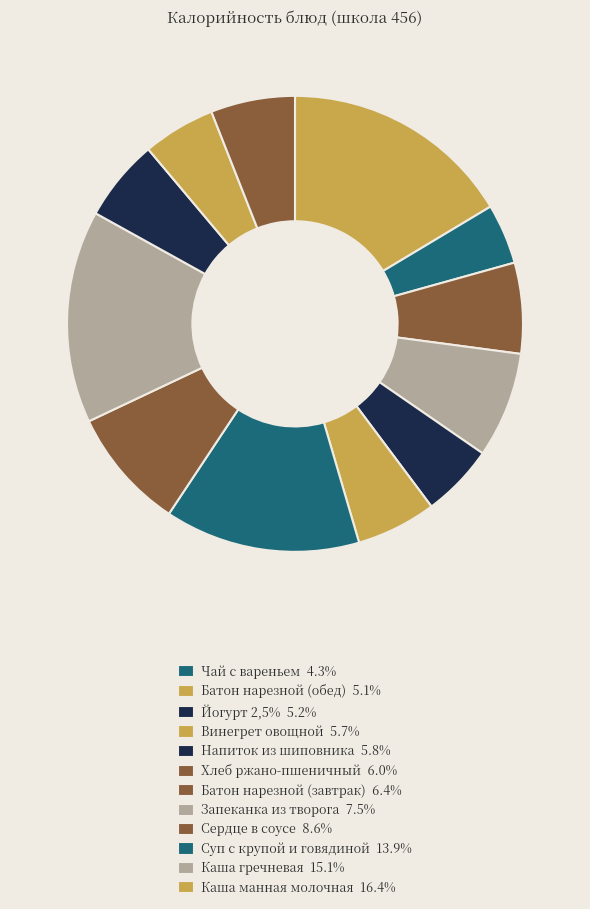

Does any single category account for the majority?

No